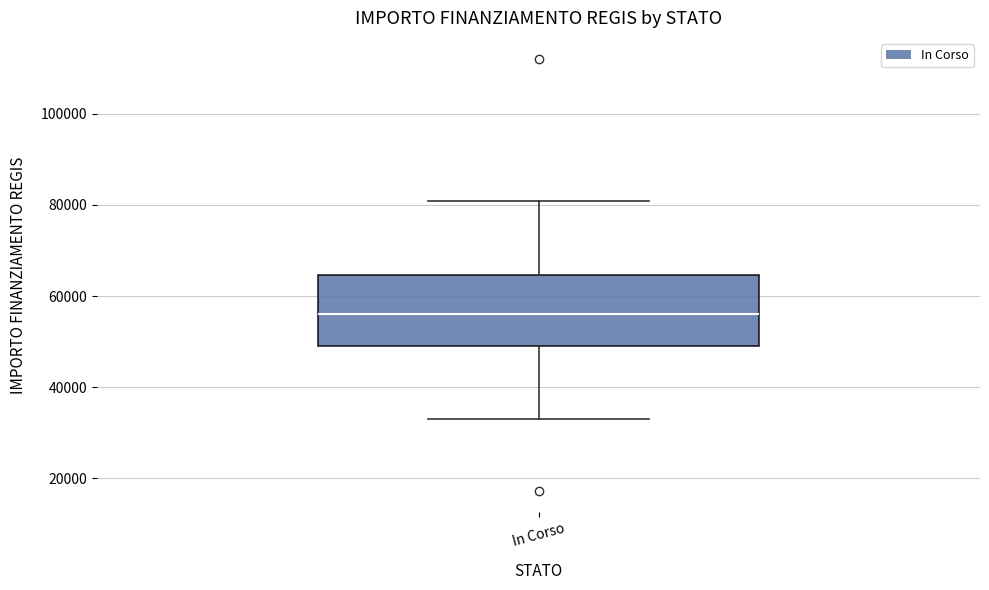

Read this box plot against the y-axis: the position of the median line, the range covered by the box, and the ends of both whiskers. The values are not printed on the chart, so give them approximately, as read against the axis.

median 56000, box 50000 to 64000, whiskers 32000 to 80000